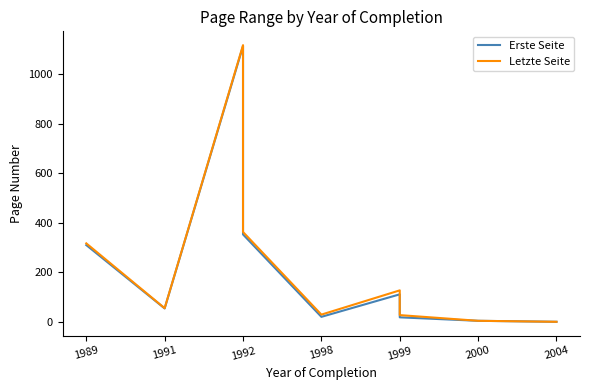

True or false: Erste Seite and Letzte Seite intersect in this chart.

False